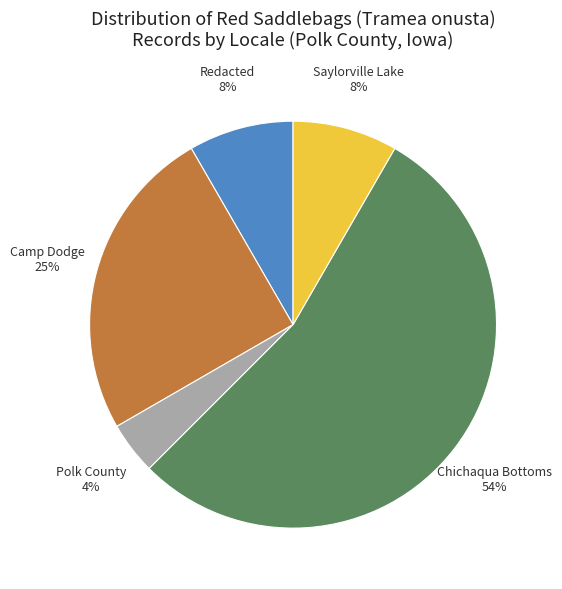

To the nearest percent, what is the average slice percentage?

20%